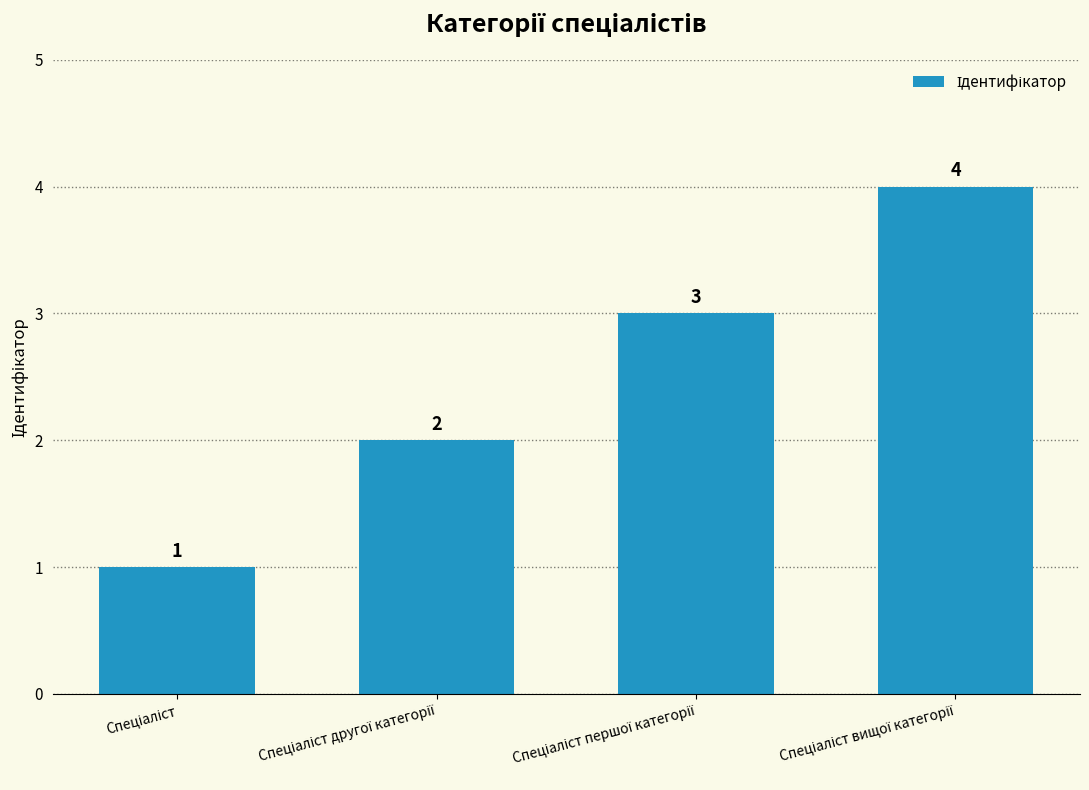

Count the values in the range 2 to 4.

3